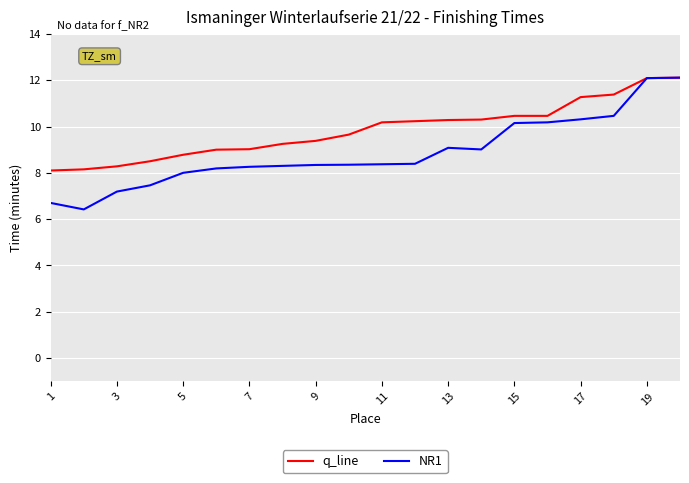

Rank the series by their average value, from lowest to highest.

NR1, q_line